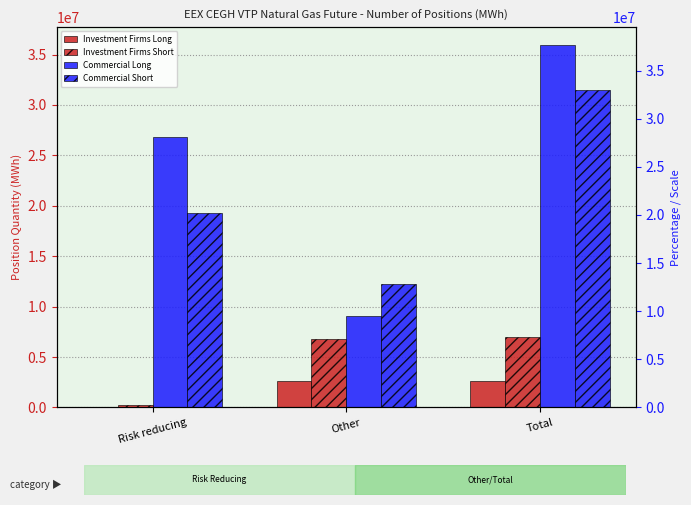

How many groups of bars are there?

3